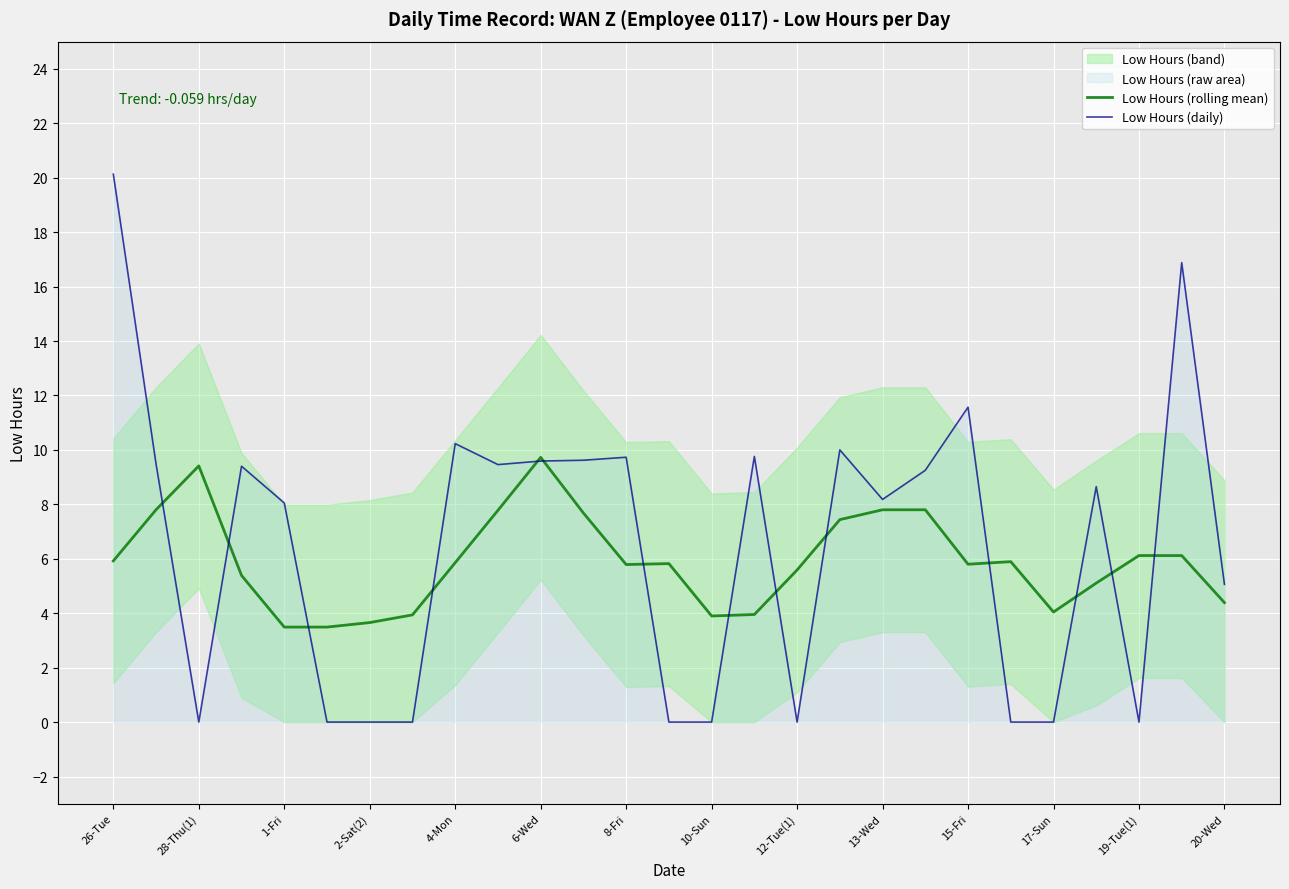

The Low Hours (daily) series shows 6.4 at 12-Tue(1). True or false?

False